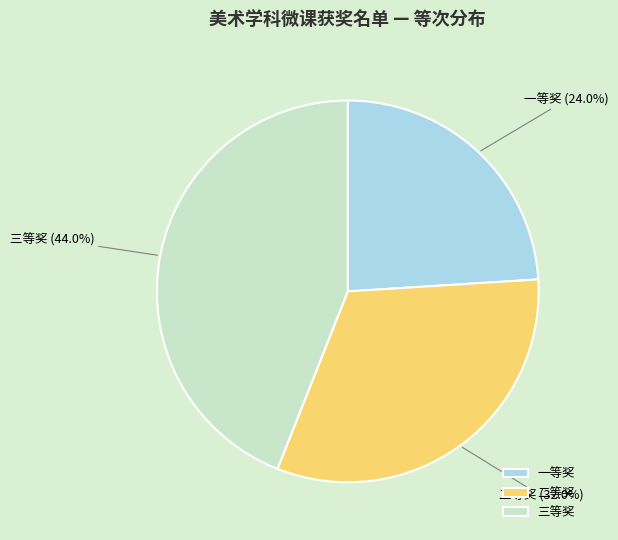

Combined, what portion of the pie is 一等奖 and 二等奖?

56.0%